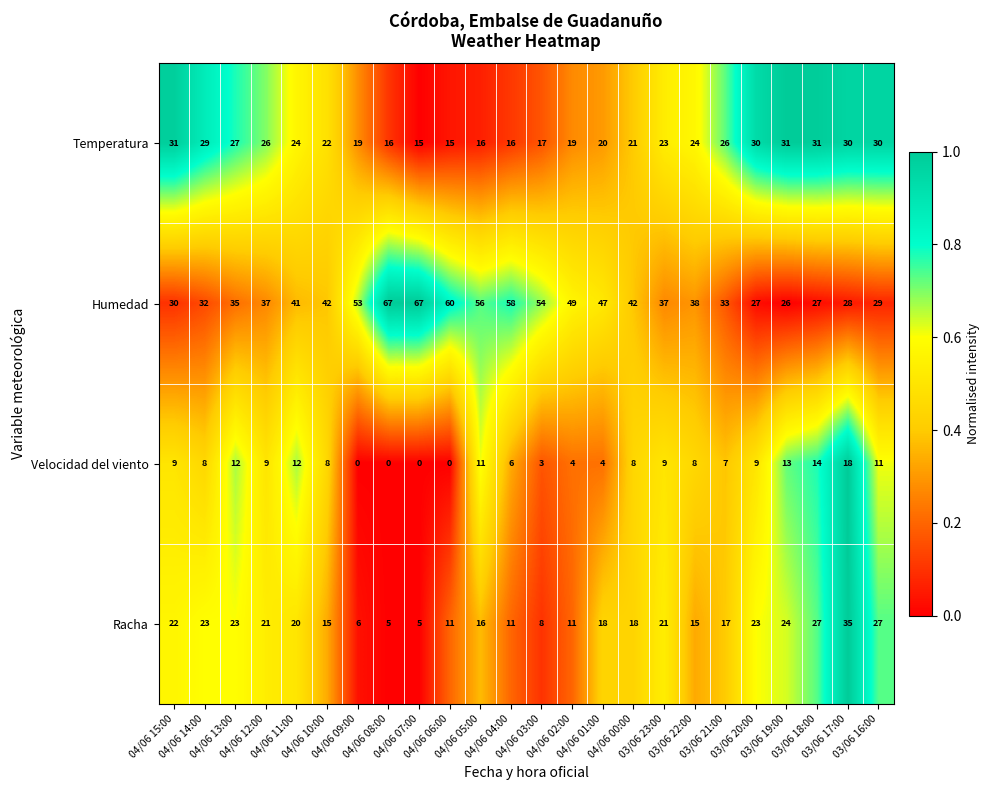

Which series has the largest total across all categories?

Humedad